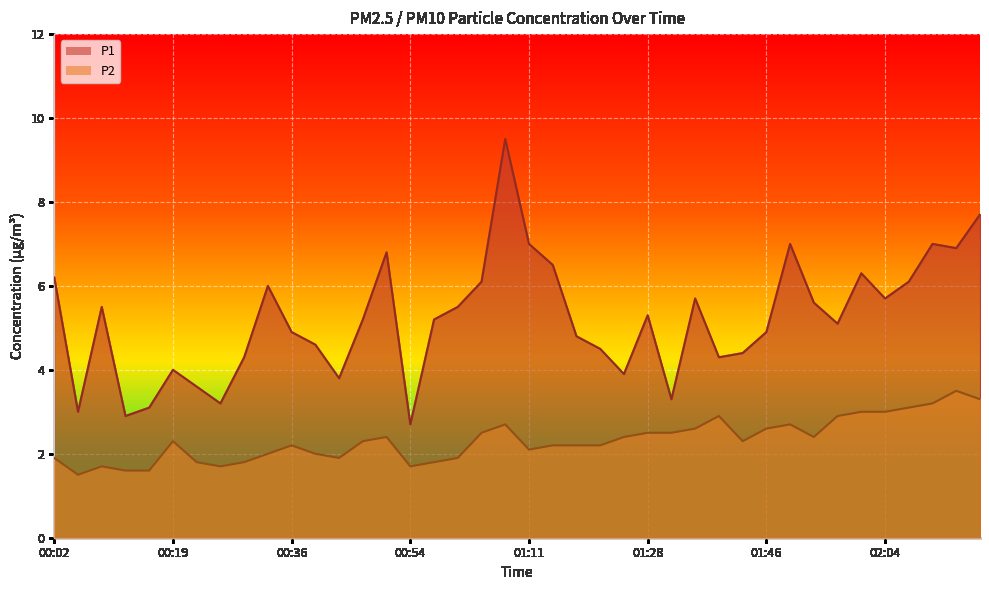

The value of P2 at 00:05 is 1.5. True or false?

True